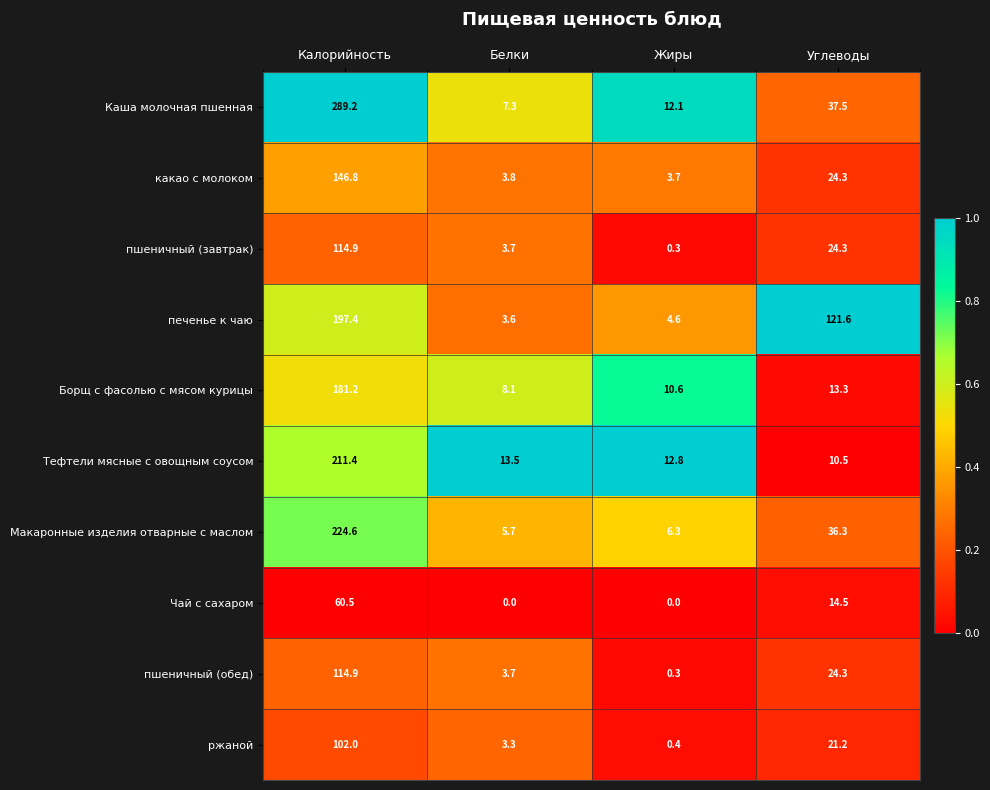

Where is печенье к чаю nearest to the value 100?

Углеводы